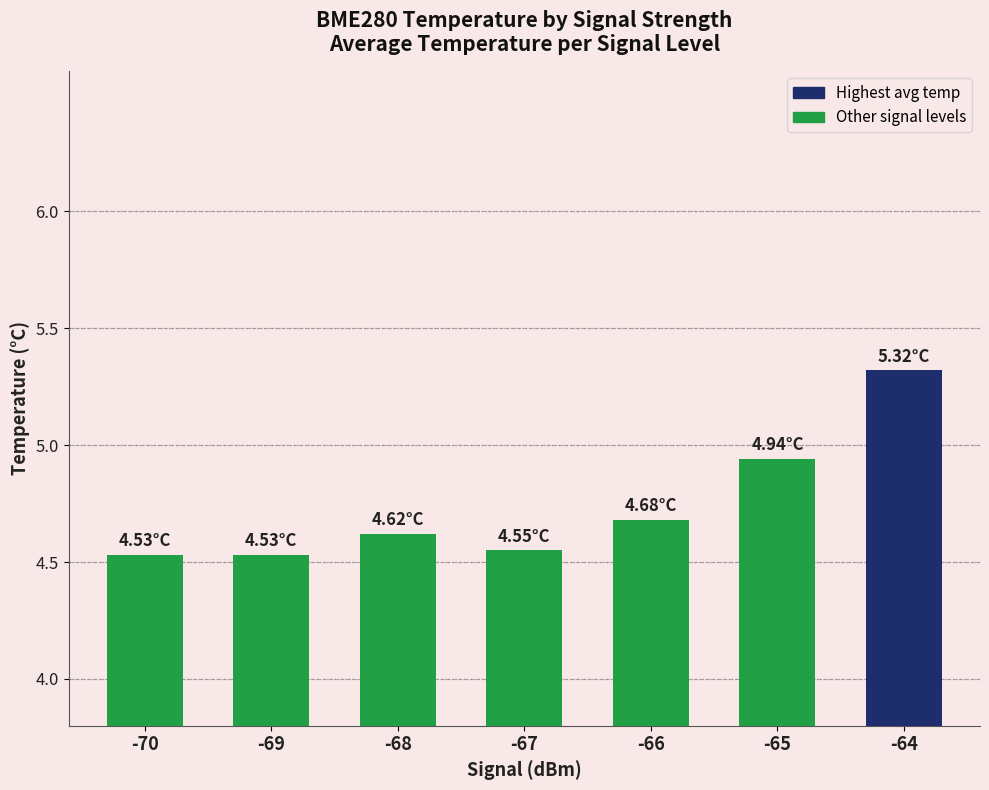

What is the difference between the values at -70 and -64?

0.8